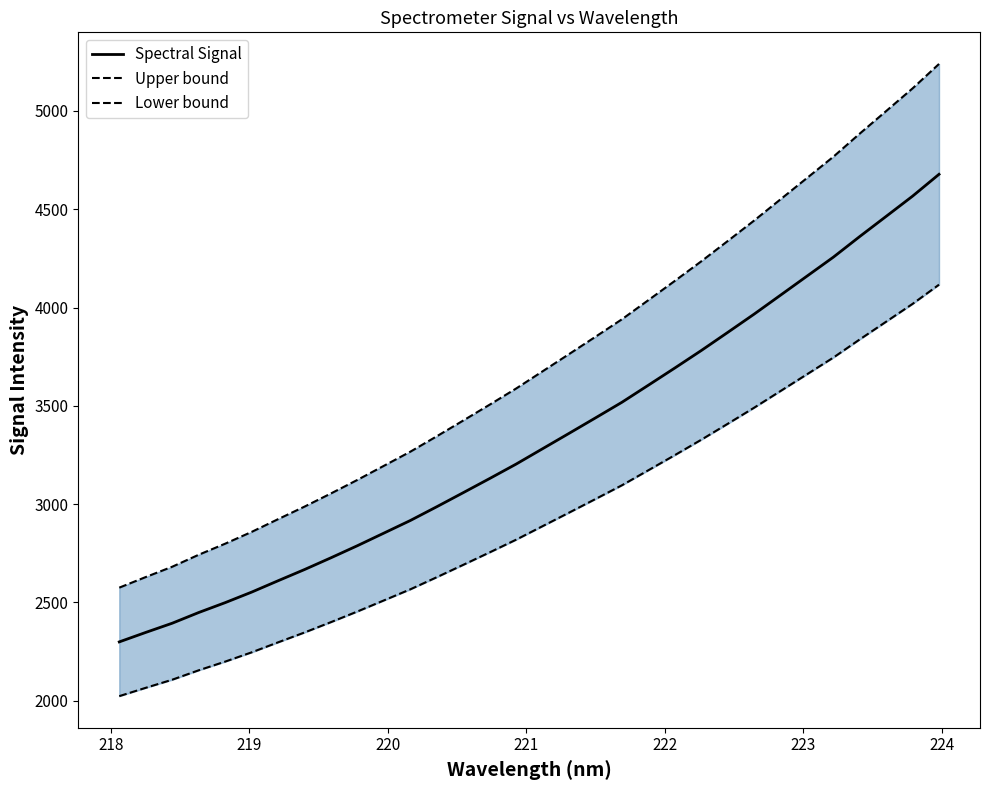

How many values in the Spectral Signal series exceed 3281?

16